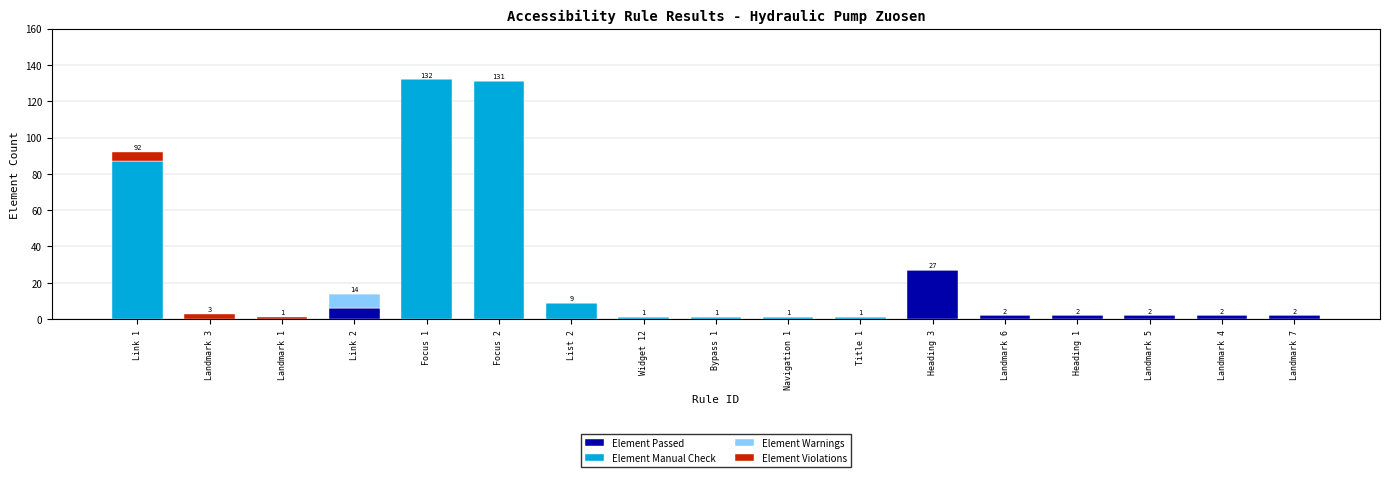

Are the bars grouped side by side (vs. stacked)?

No